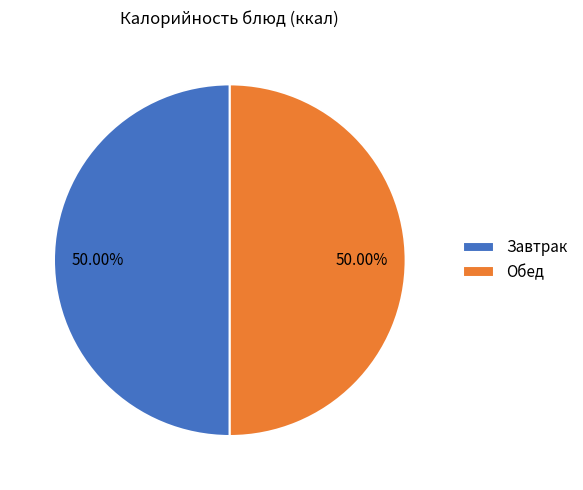

To the nearest percent, what is the difference between the largest and smallest slice percentages?

0%